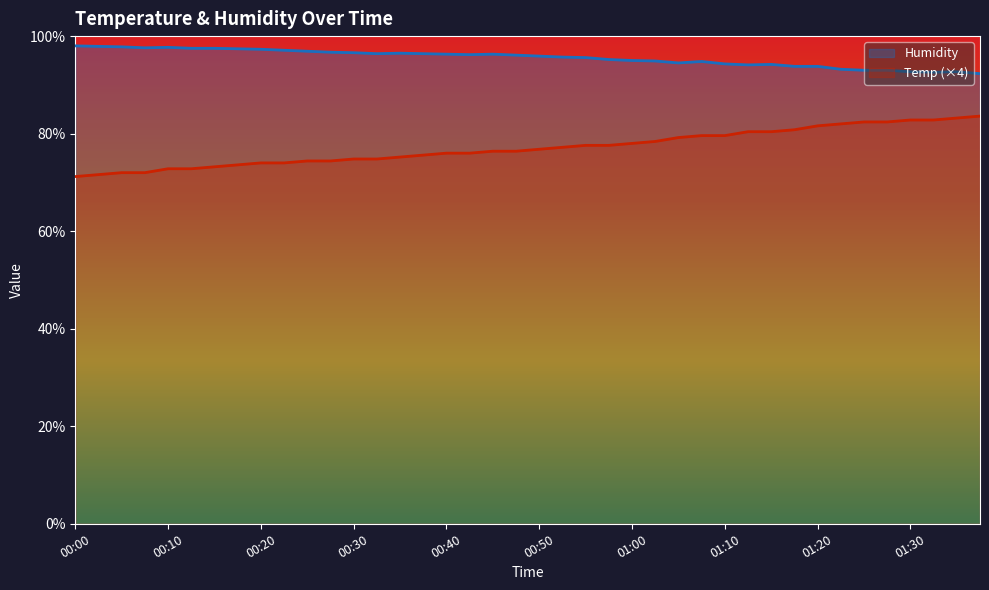

At which category does Humidity reach its first local peak?

00:10